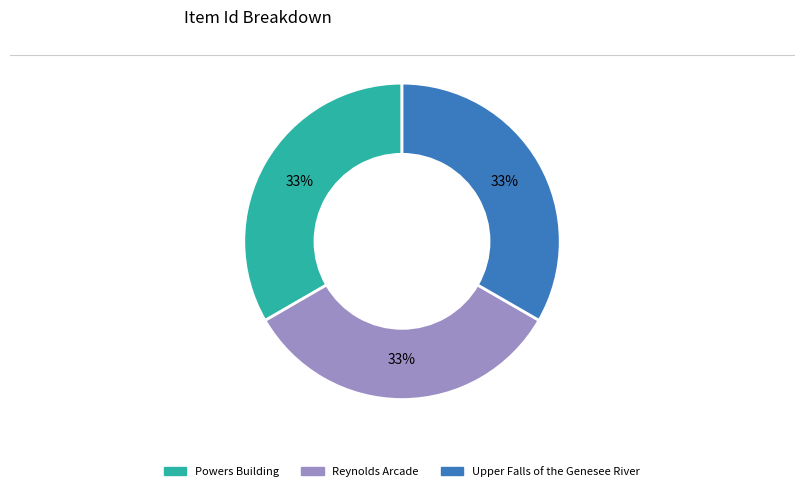

The Reynolds Arcade slice represents 39% of the pie. True or false?

False